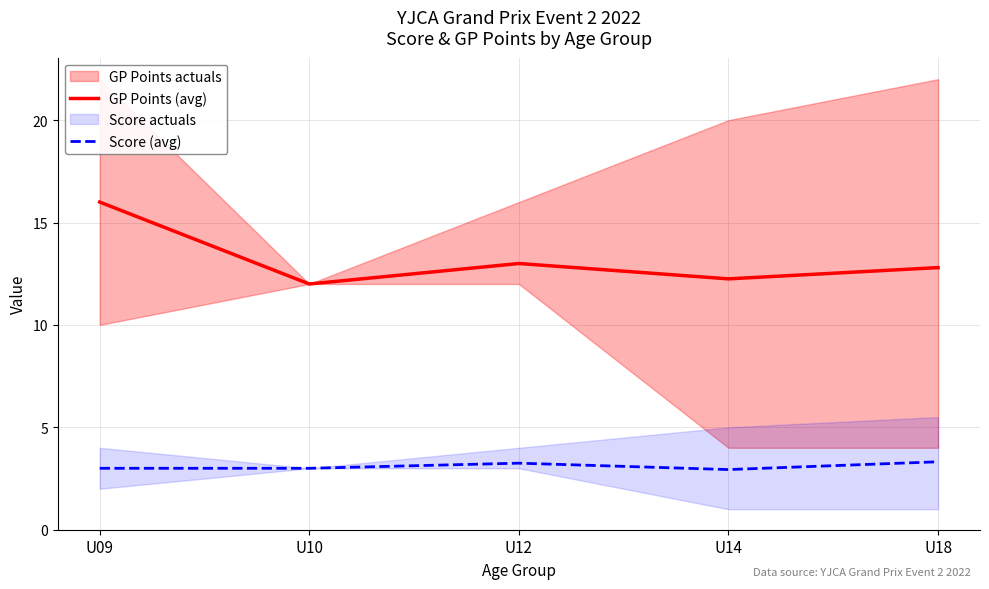

Reading left to right, what are all the values shown in this chart?

GP Points (avg): U09=16.0	U10=12.0	U12=13.0	U14=12.2	U18=12.8
Score (avg): U09=3.0	U10=3.0	U12=3.2	U14=2.9	U18=3.3